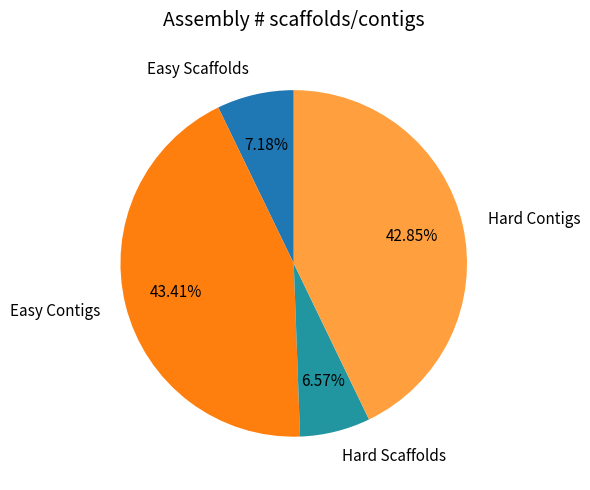

What is the total percentage of Hard Scaffolds and Hard Contigs?

49.4%